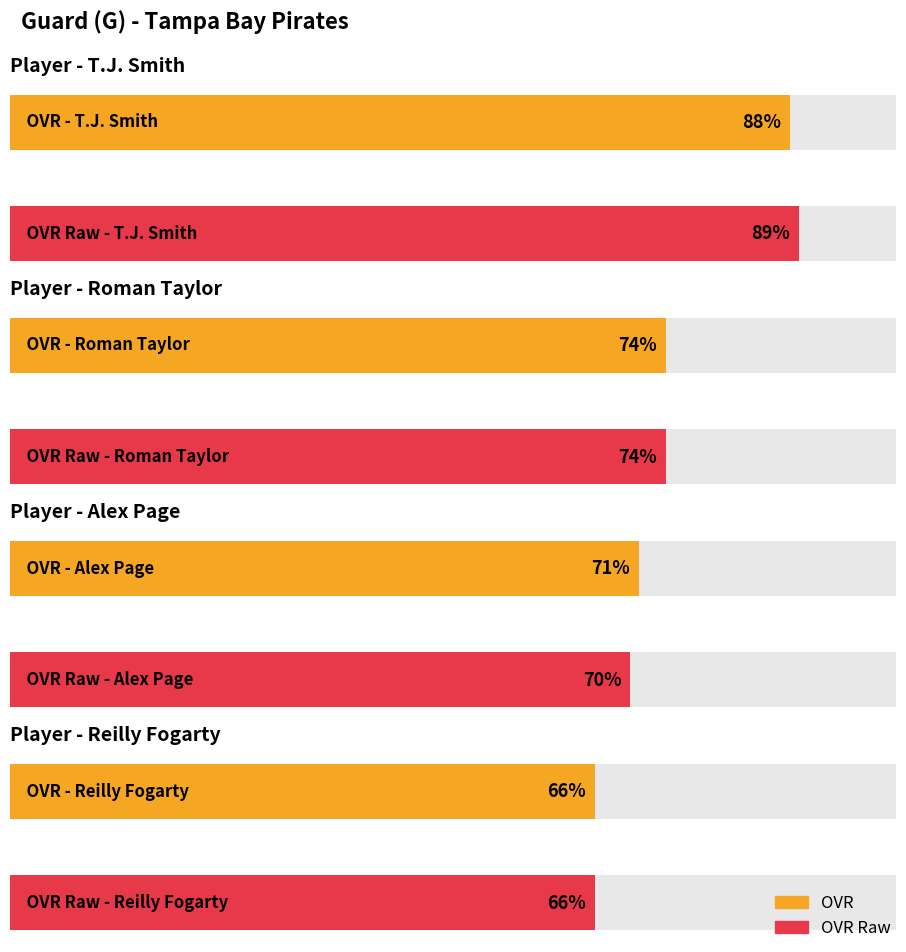

What is the label of the 1st bar from the right?

Reilly Fogarty